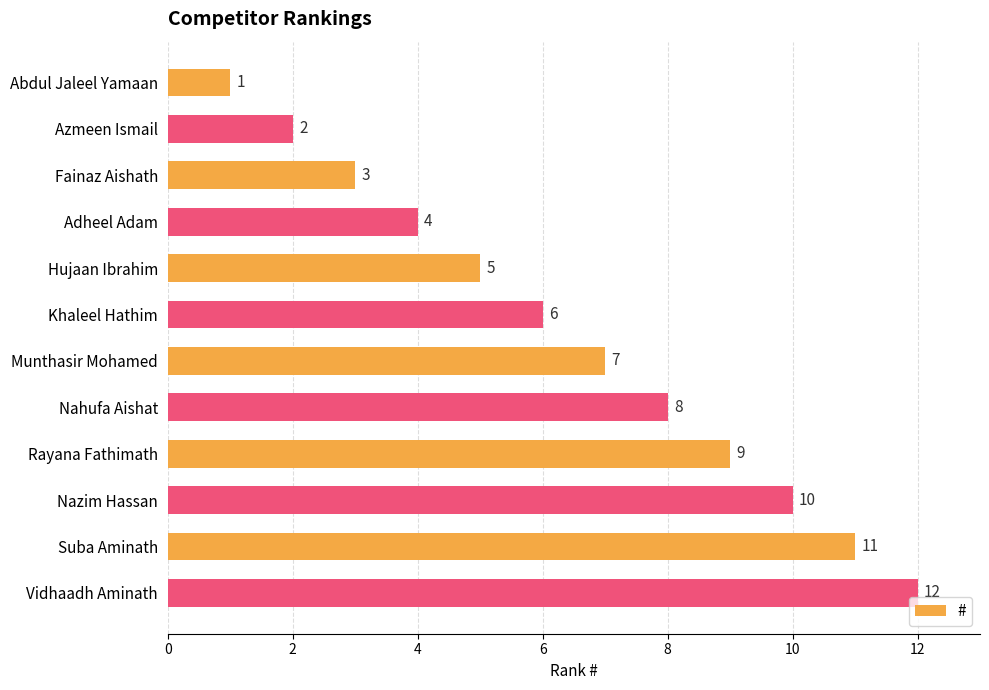

At which label is the value closest to 6?

Khaleel Hathim